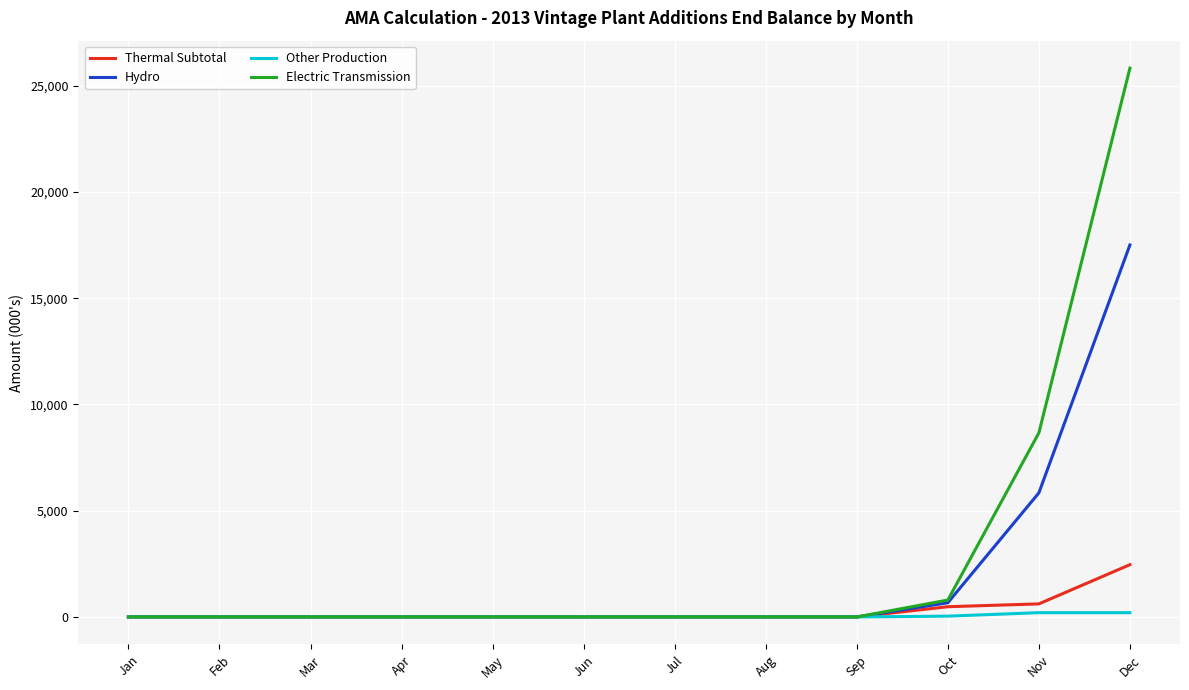

What is the highest value of the Hydro series?

17504.0